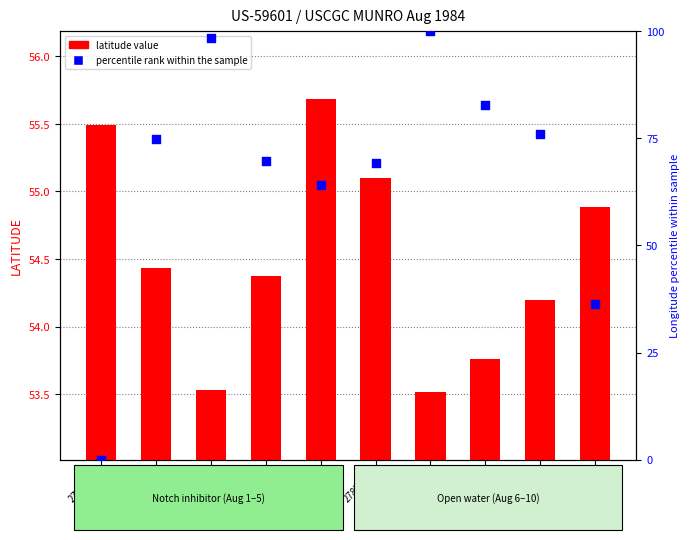

Which series has the widest spread of Y values?

percentile rank within the sample